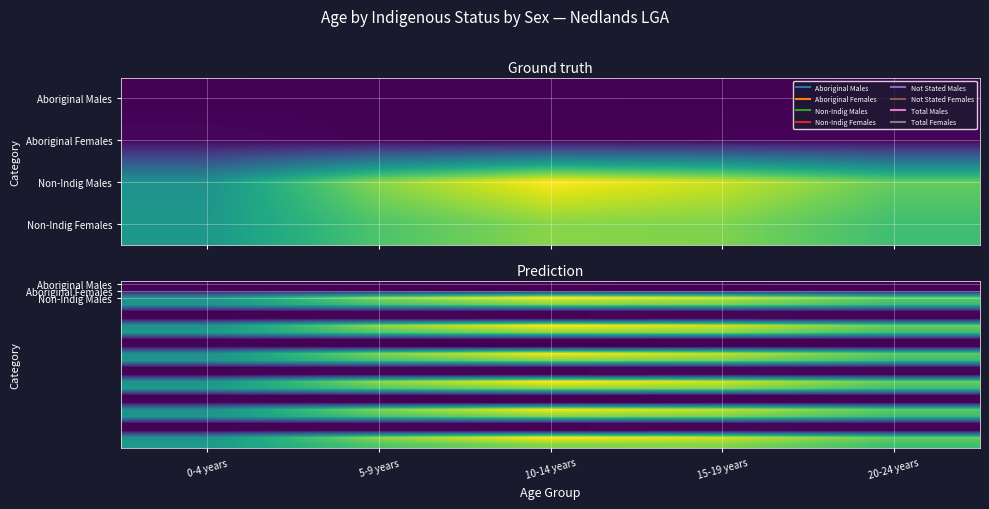

What is the maximum value shown in the chart?

950